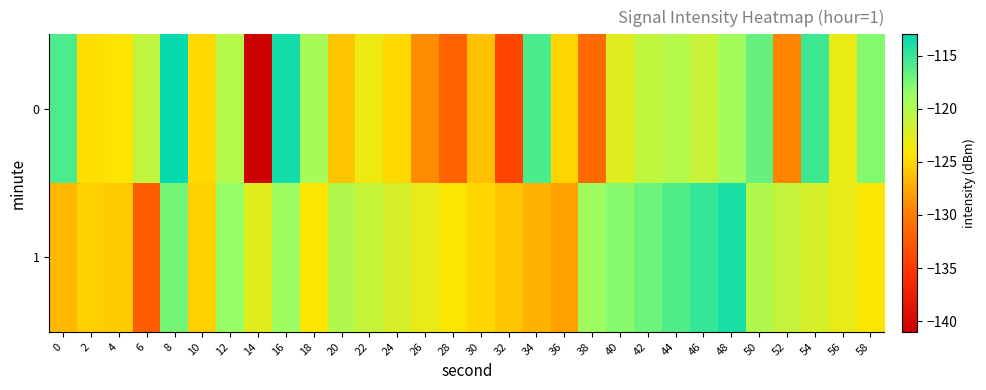

Which category has the highest value across all series?

8